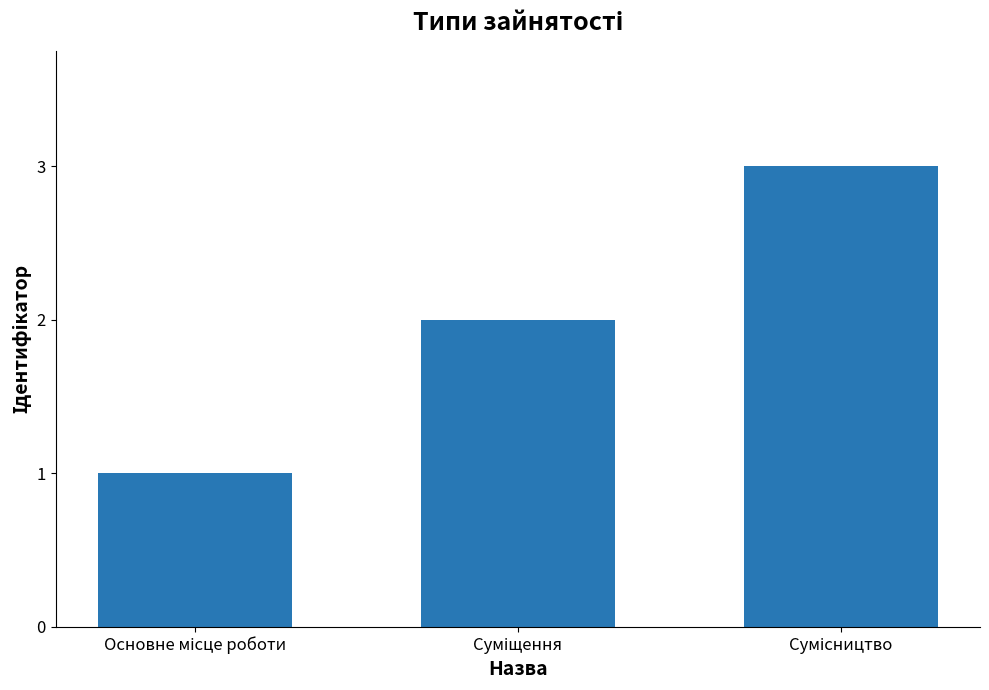

How many data points are less than 2?

1